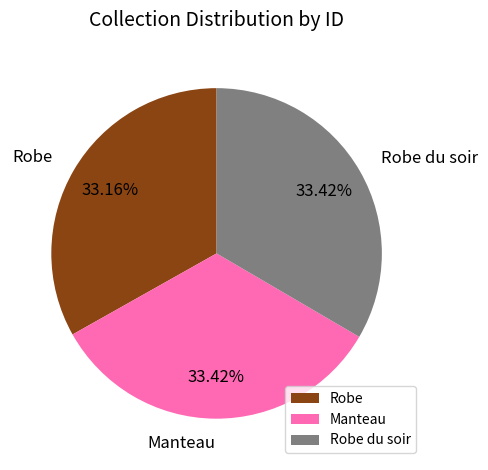

What percentage do Manteau and Robe together represent?

66.6%